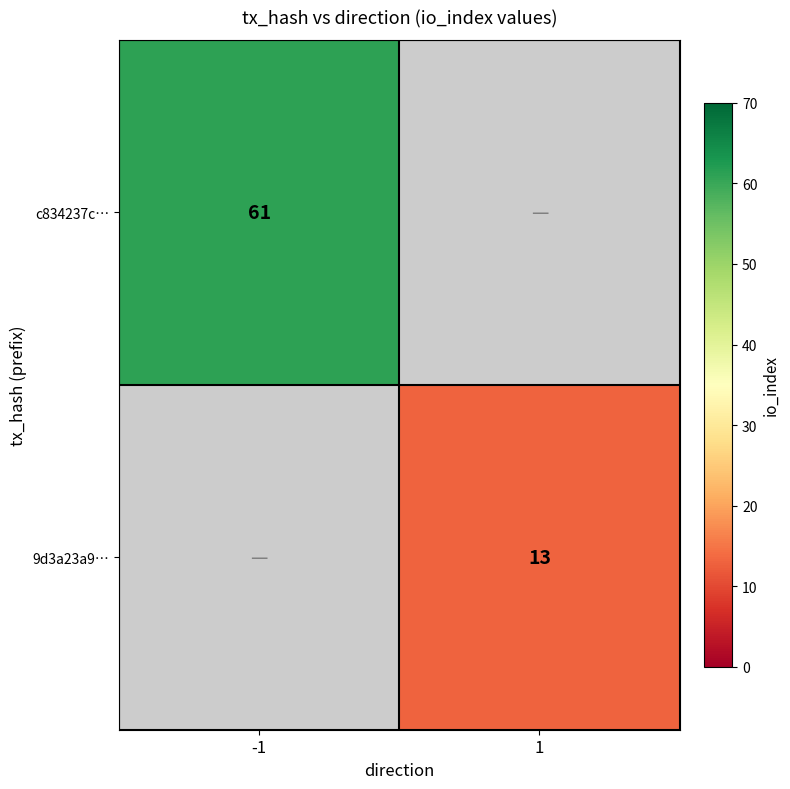

Is the value of c834237c… at -1 greater than the value of 9d3a23a9… at 1?

Yes